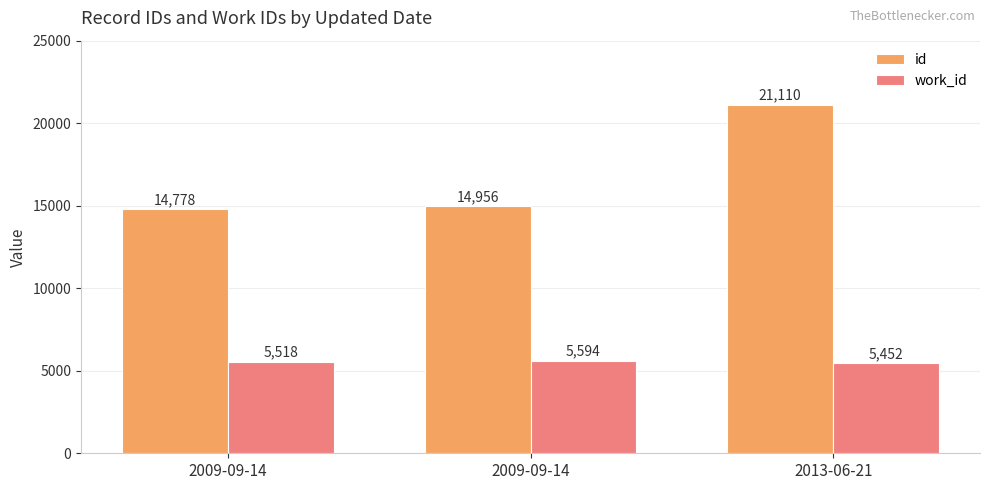

The value of id at 2013-06-21 is 21110. True or false?

True